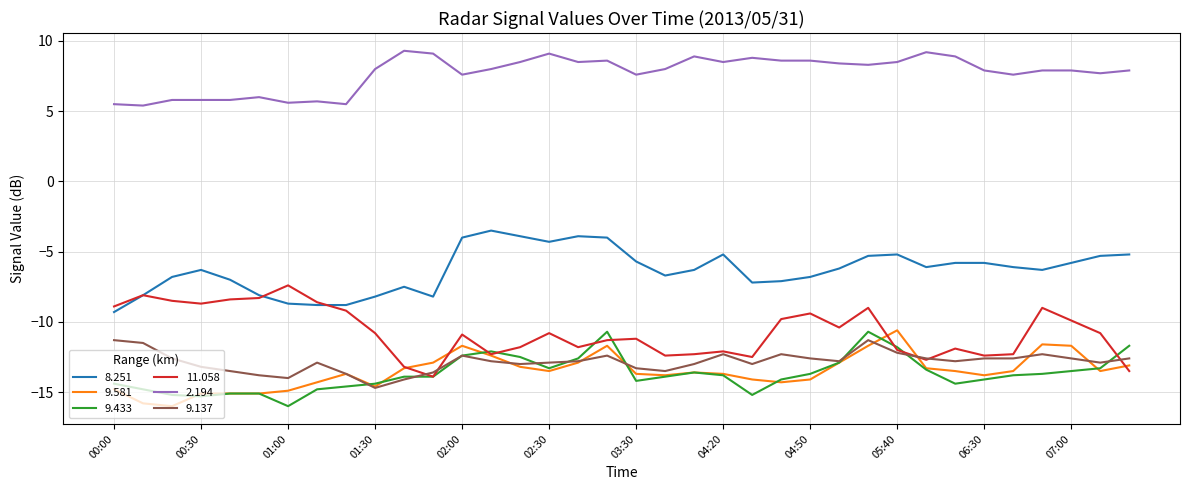

What is the maximum value shown in the chart?

9.3